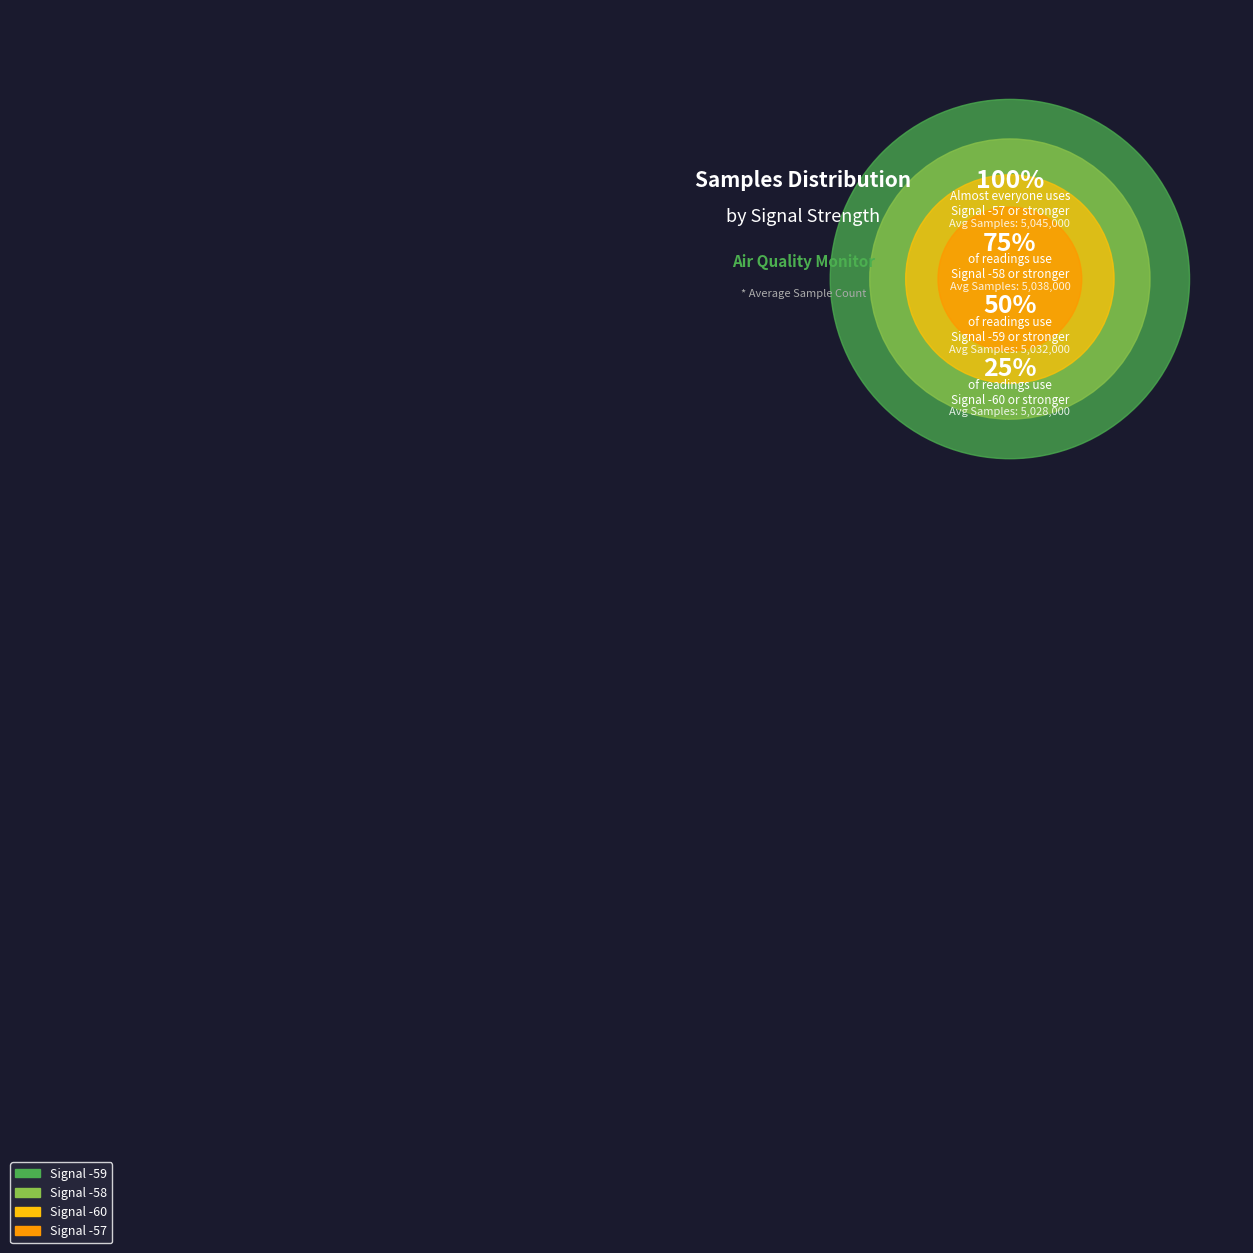

Does -59 account for over 50% of the chart?

No